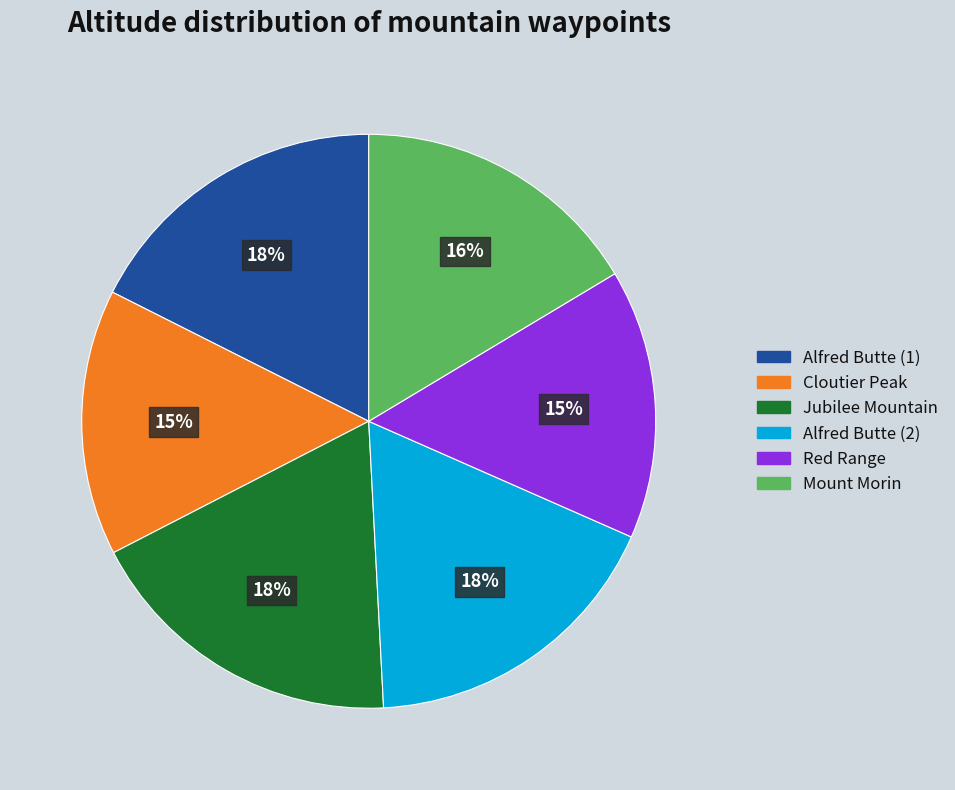

What percentage is the Jubilee Mountain slice, to the nearest percent?

18%